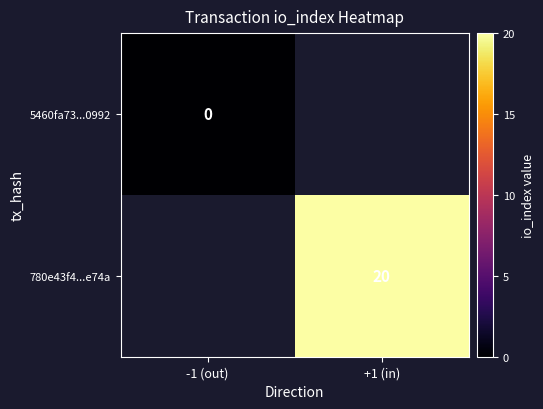

The 780e43f4...e74a series shows 20 at +1 (in). True or false?

True